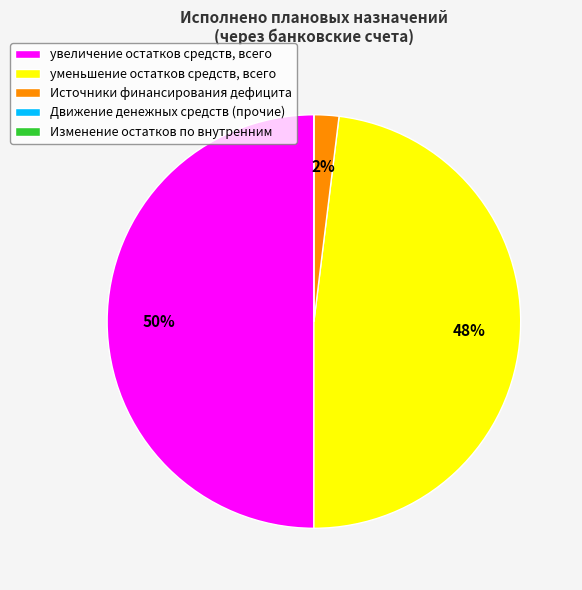

Which category has the biggest portion of the pie?

увеличение остатков средств, всего